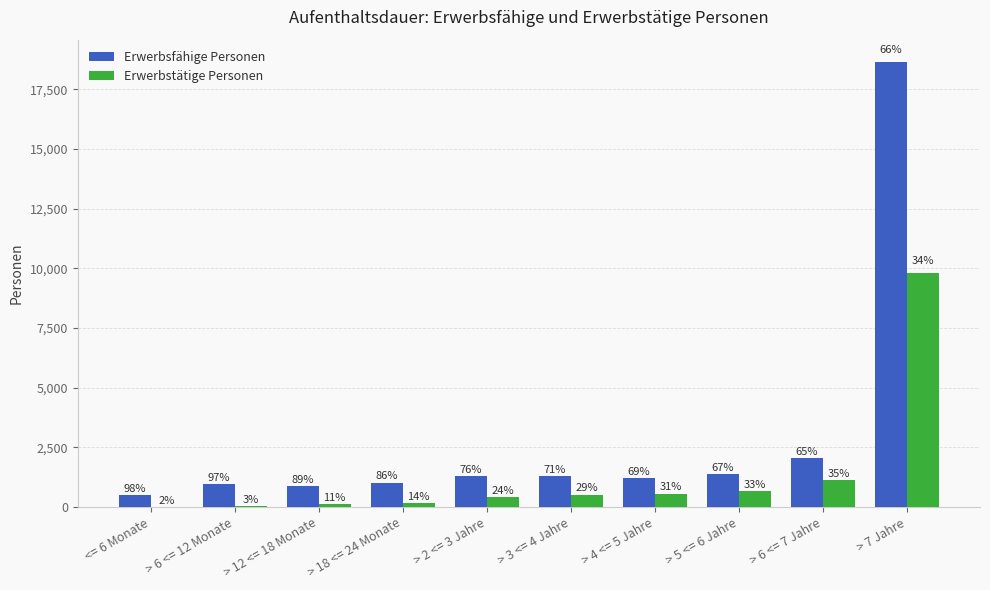

Is the value of Erwerbsfähige Personen at > 2 <= 3 Jahre greater than the value of Erwerbstätige Personen at > 4 <= 5 Jahre?

Yes